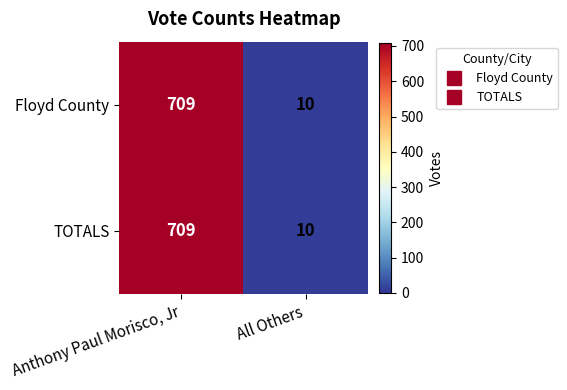

Where is Floyd County nearest to the value 359?

All Others